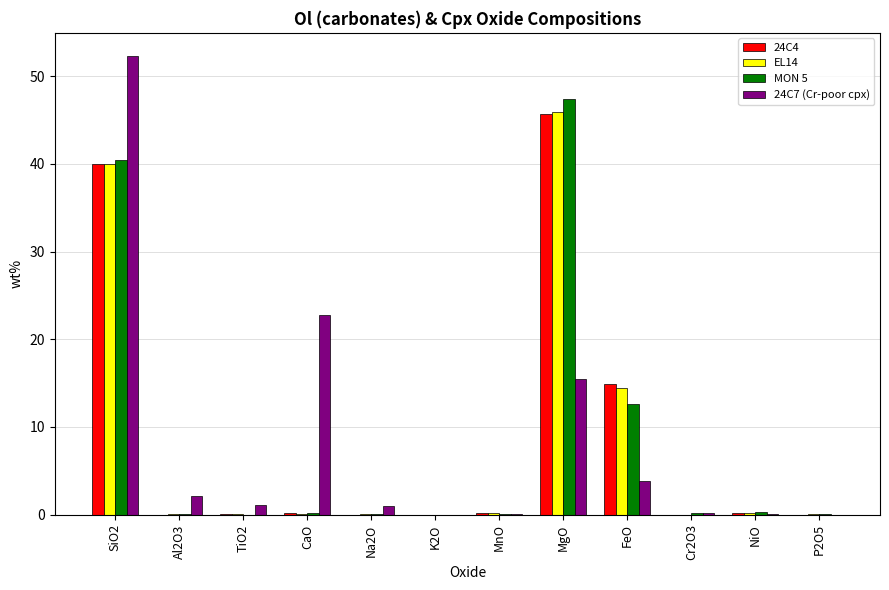

True or false: 24C7 (Cr-poor cpx) has a value of 0.0 at P2O5.

True